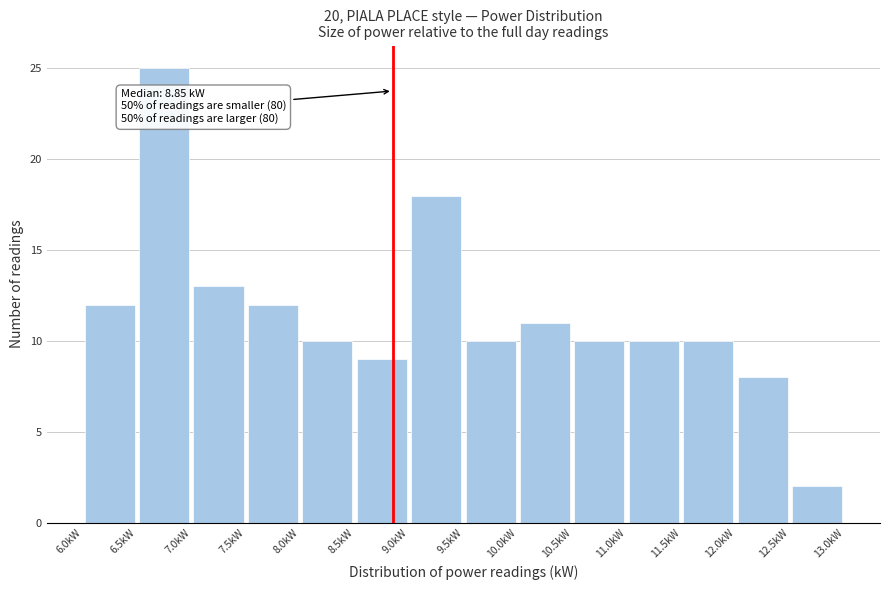

Over which range of the x-axis is the bar tallest?

6.5 to 7.0